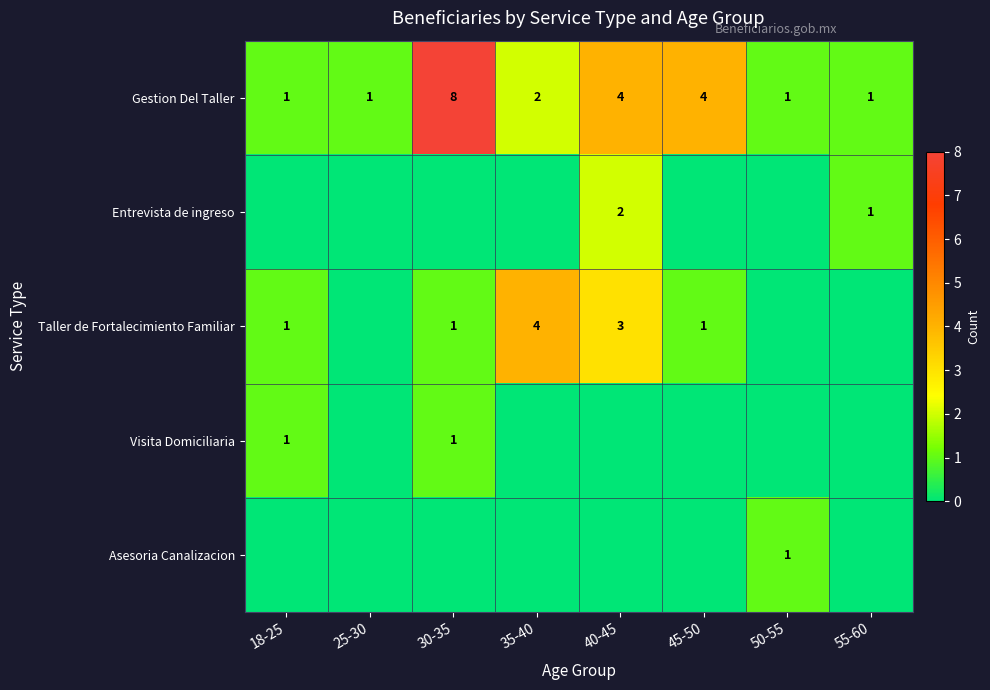

How many Gestion Del Taller values are between 1 and 4?

7